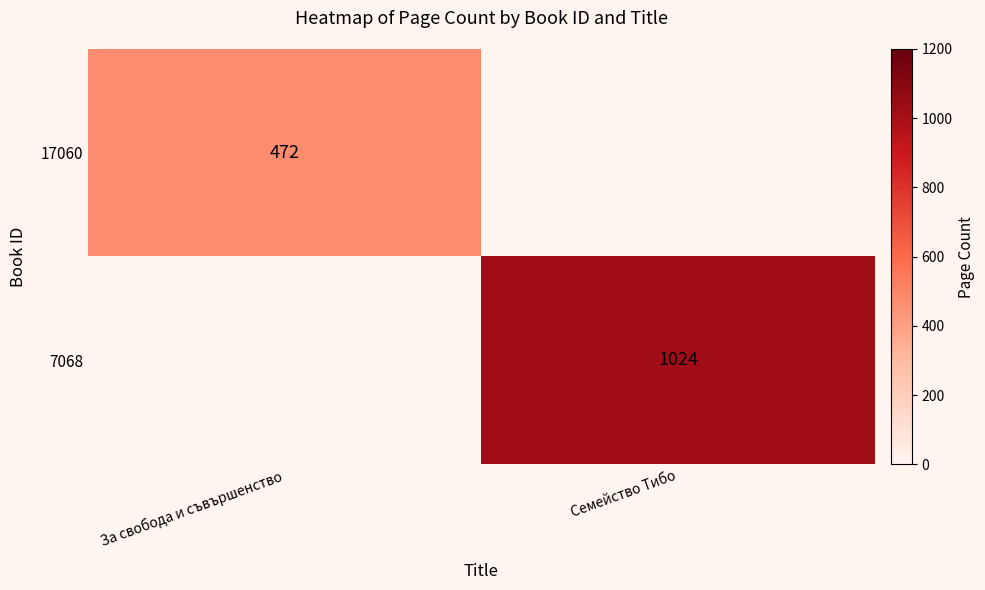

True or false: 7068 has a value of 584 at Семейство Тибо.

False